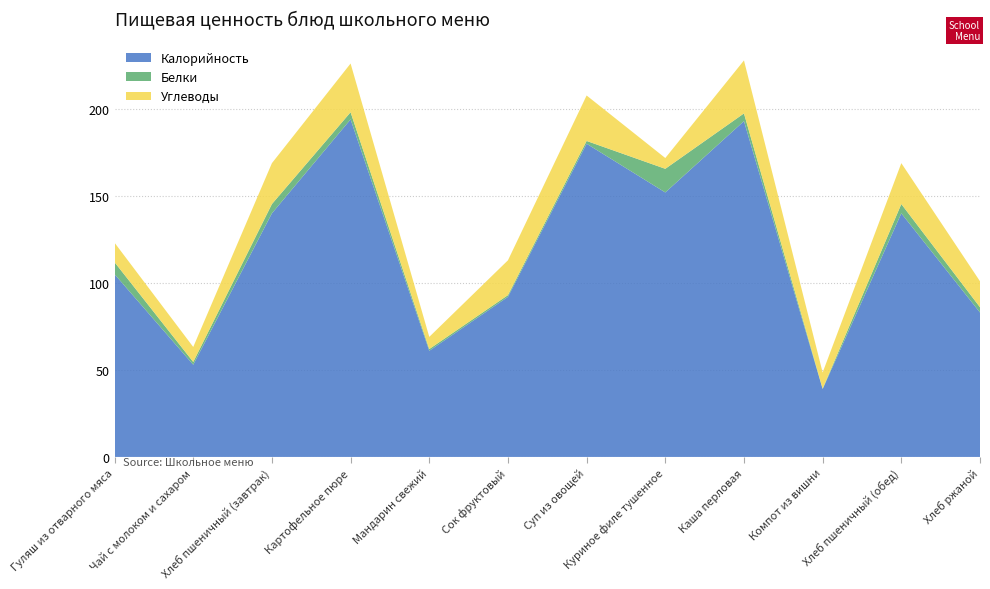

What is the maximum value for Калорийность?

194.0